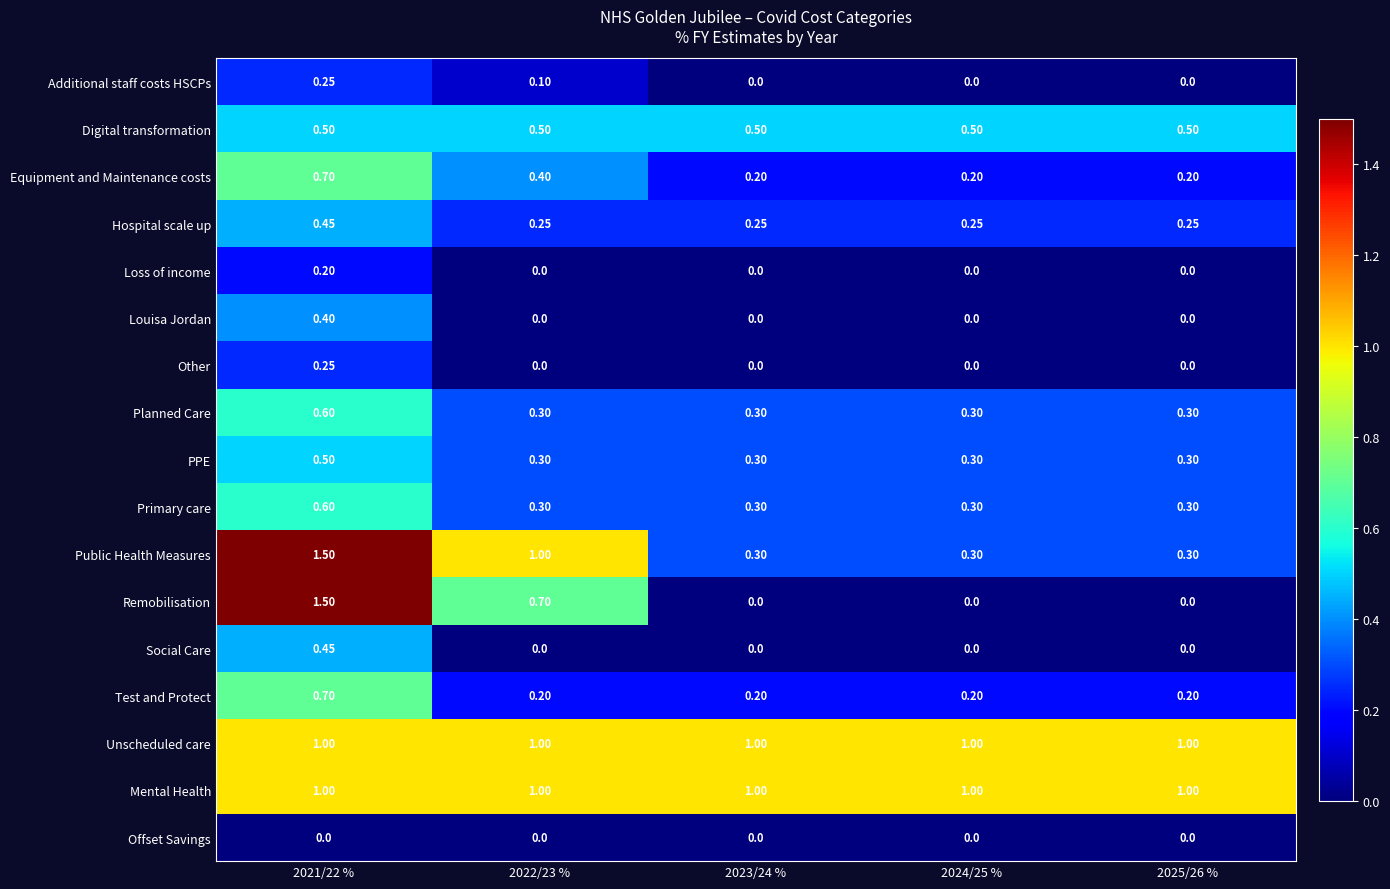

Is the value of Additional staff costs HSCPs at 2025/26 % greater than the value of PPE at 2022/23 %?

No